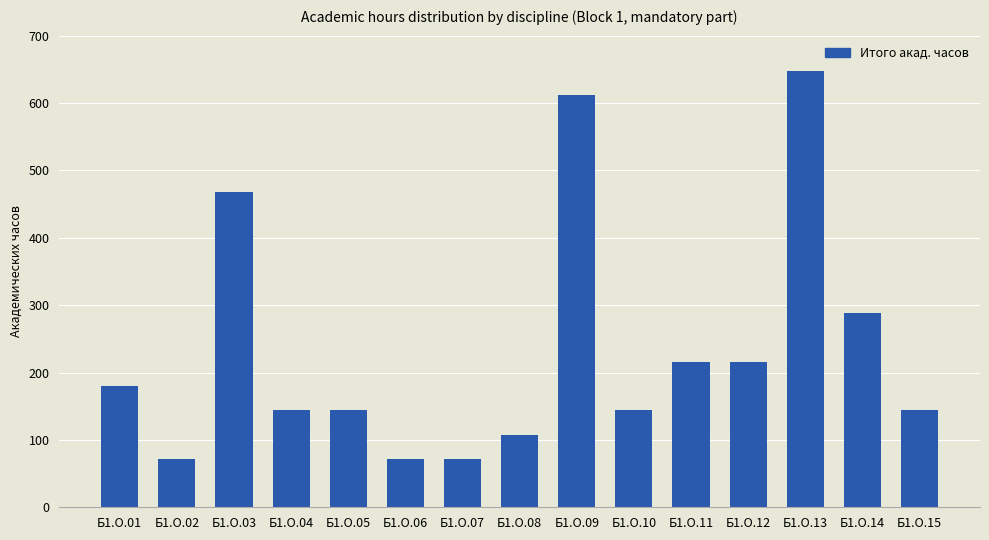

How many categories are shown in the chart?

15